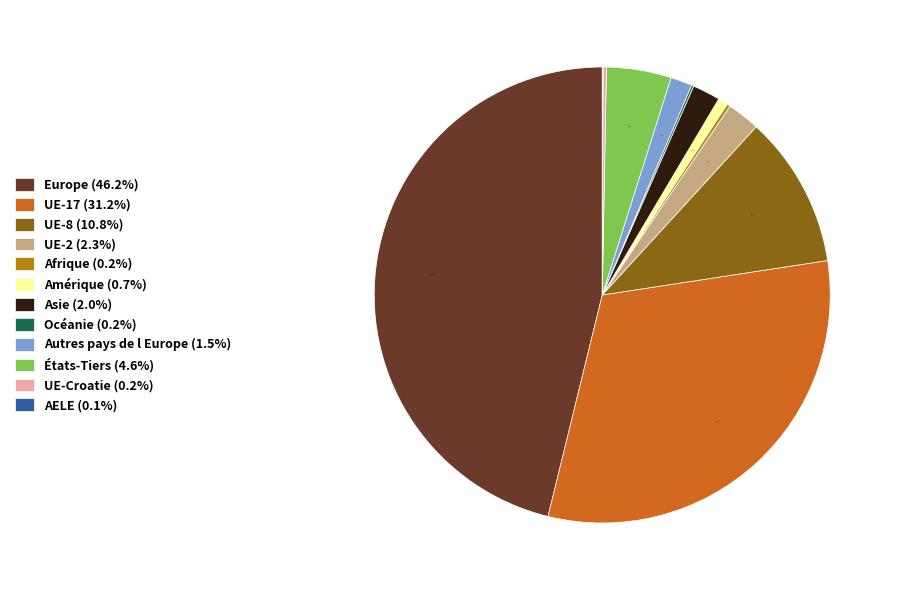

To the nearest percent, what is the difference between the largest and smallest slice percentages?

46%